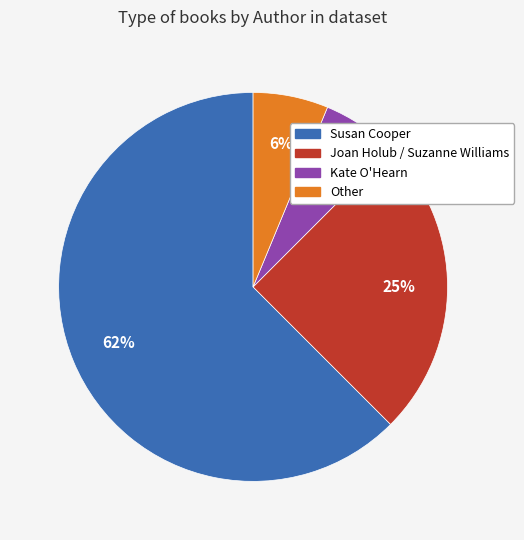

Does Susan Cooper account for over 50% of the chart?

Yes